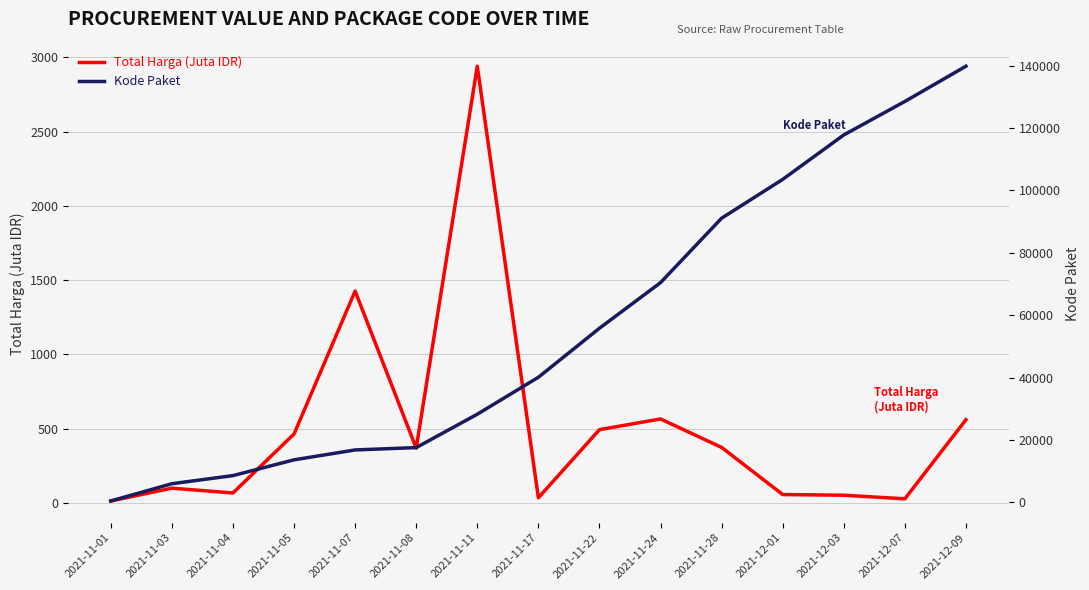

List the series in order of their overall mean, lowest first.

Total Harga (Juta IDR), Kode Paket